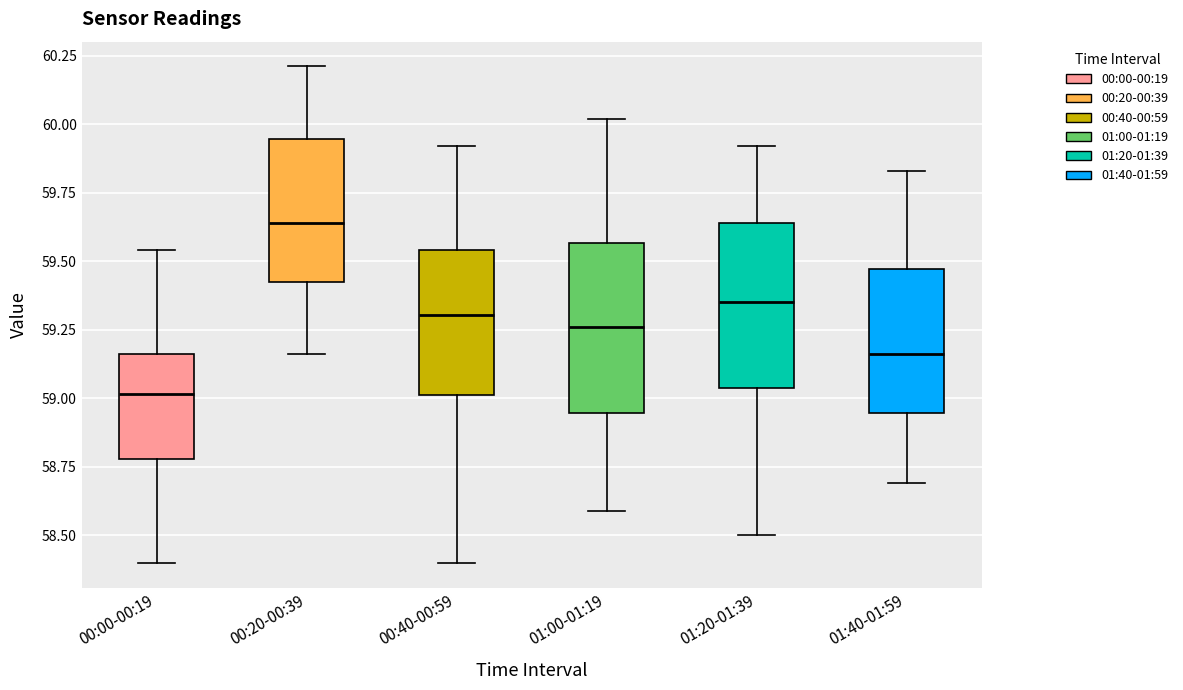

Which box's median line is the highest?

00:20-00:39